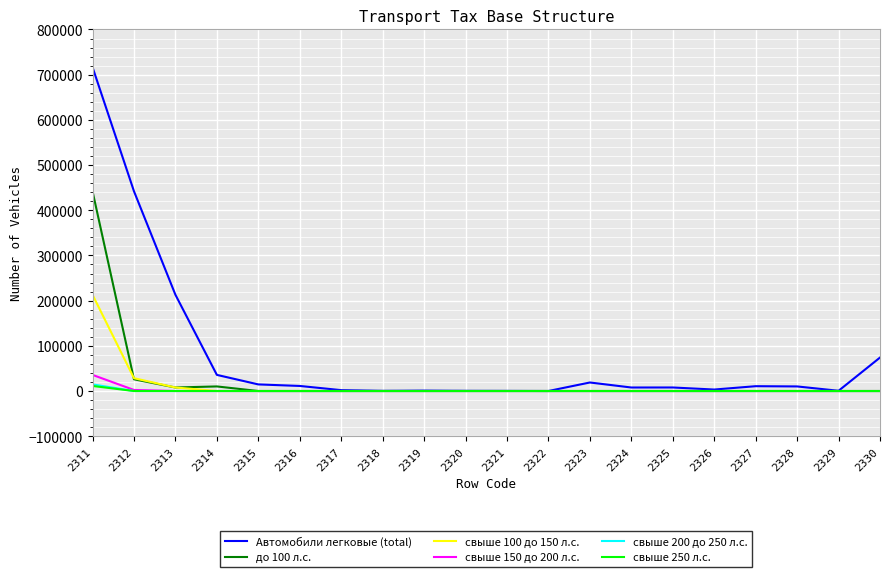

Which series has the widest spread of values?

Автомобили легковые (total)